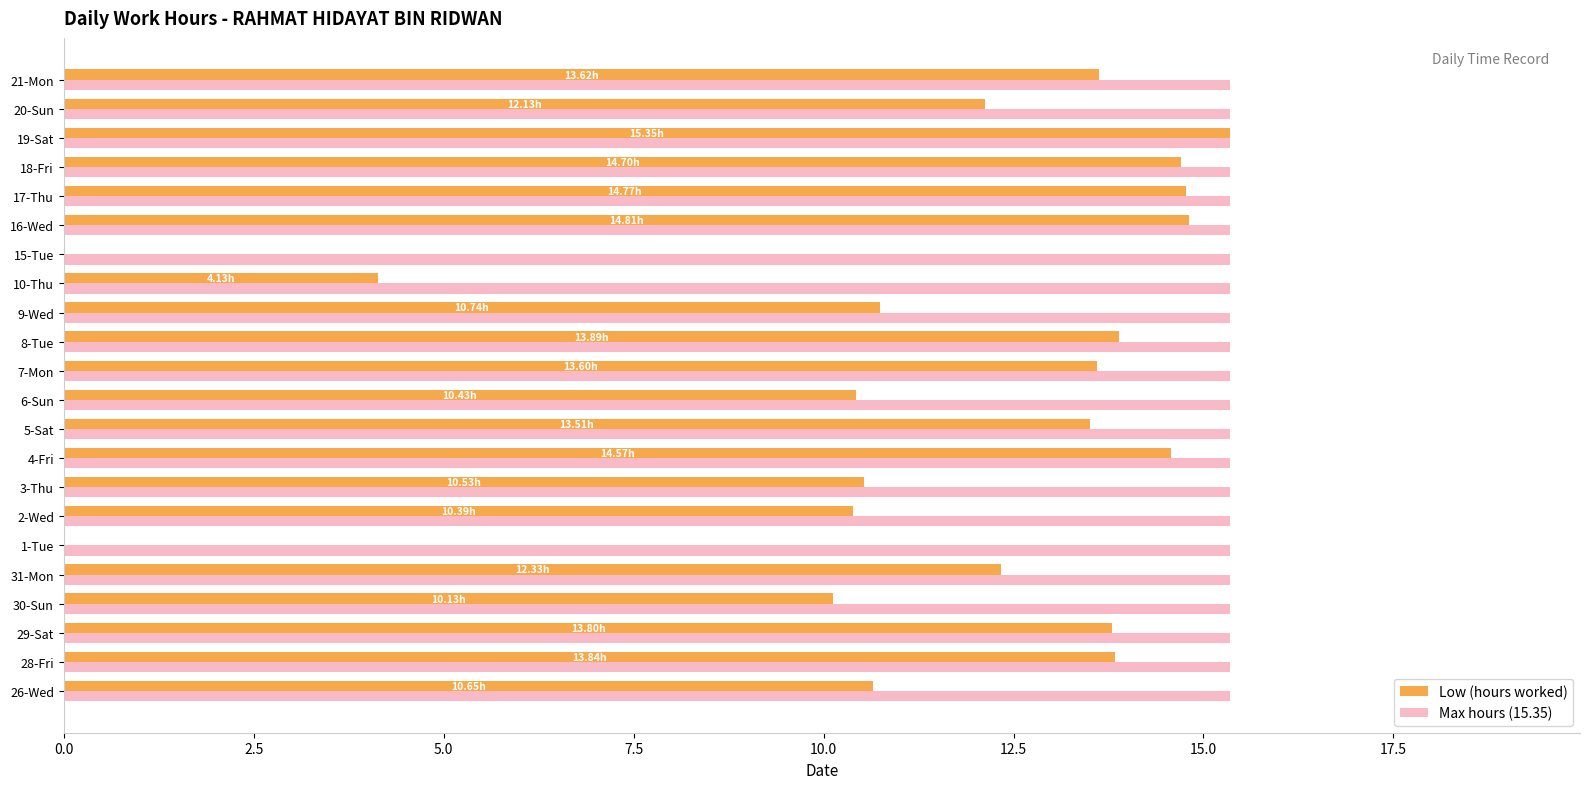

What is the average value of the Low (hours worked) series?

11.3